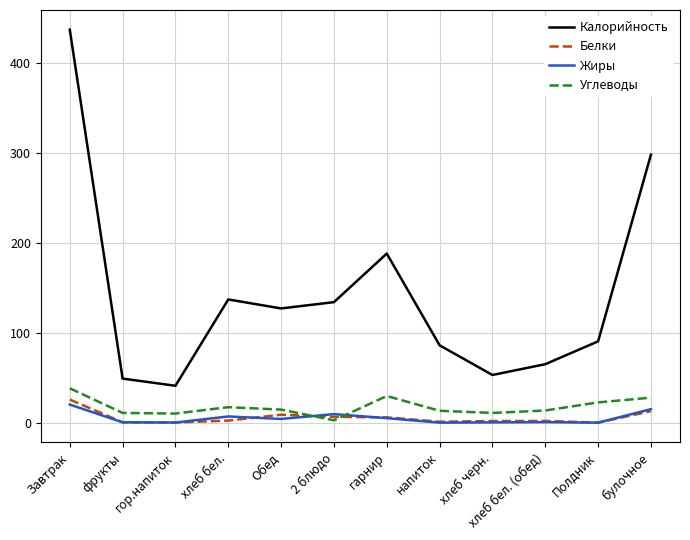

True or false: Белки and Калорийность intersect in this chart.

False